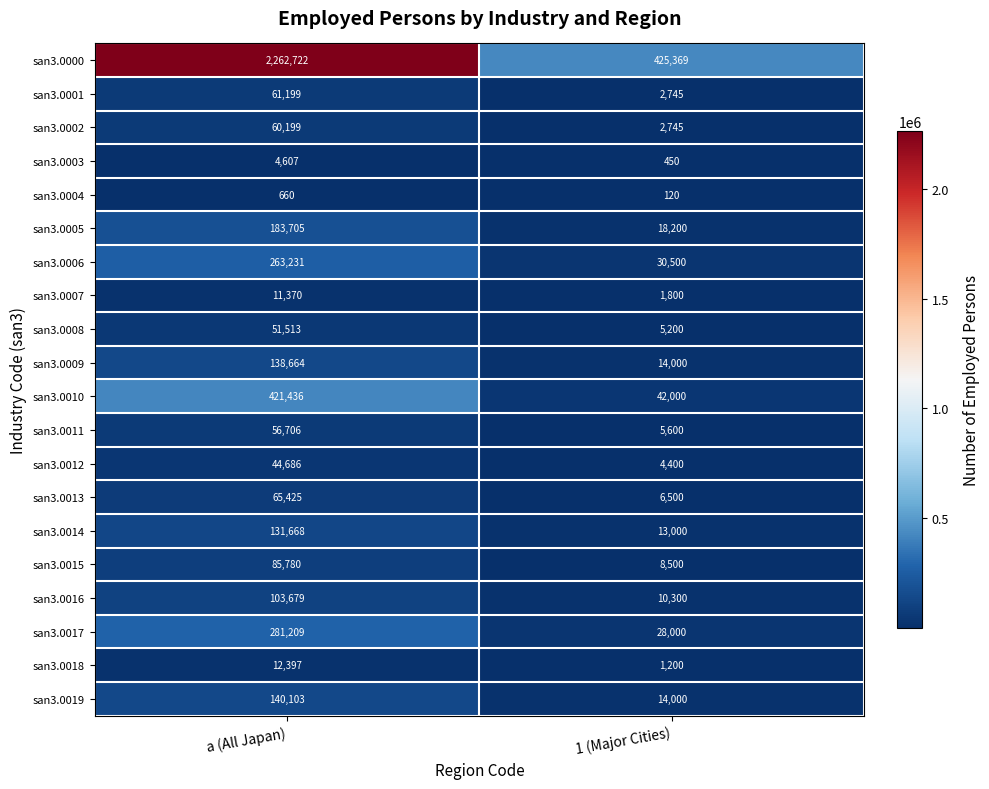

List the series in order of their peak value, highest first.

san3.0000, san3.0010, san3.0017, san3.0006, san3.0005, san3.0019, san3.0009, san3.0014, san3.0016, san3.0015, san3.0013, san3.0001, san3.0002, san3.0011, san3.0008, san3.0012, san3.0018, san3.0007, san3.0003, san3.0004